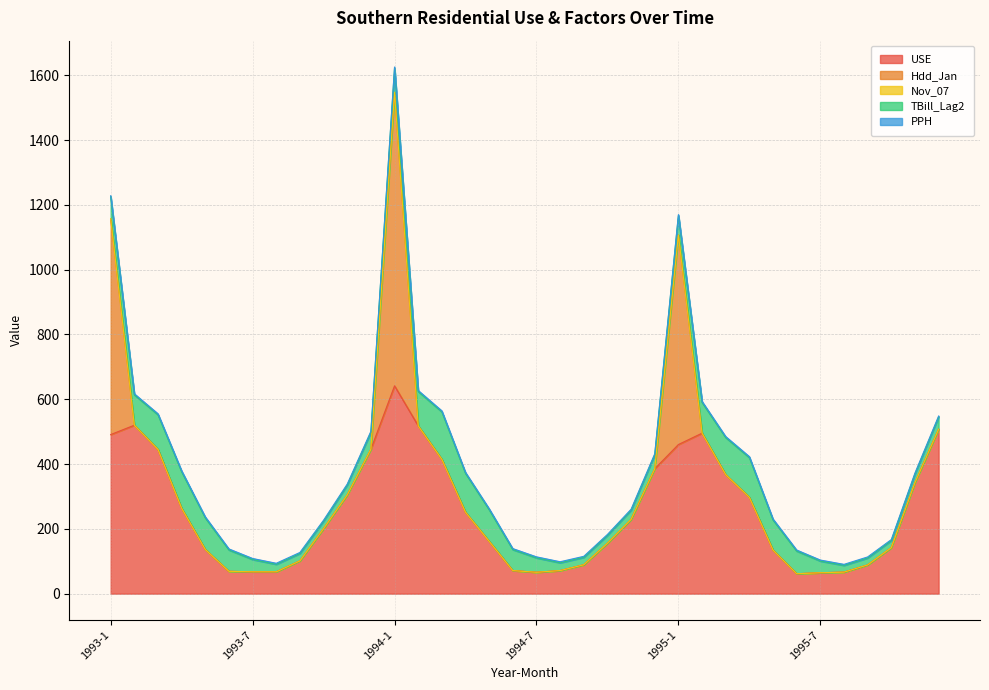

What is the minimum value for PPH?

3.2